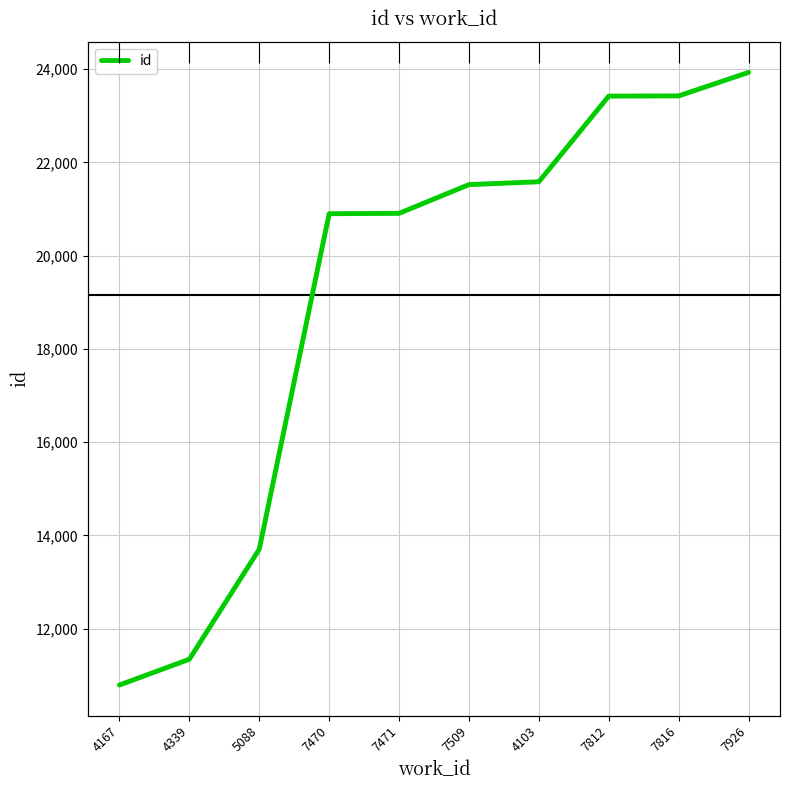

How many lines are shown in the chart?

1